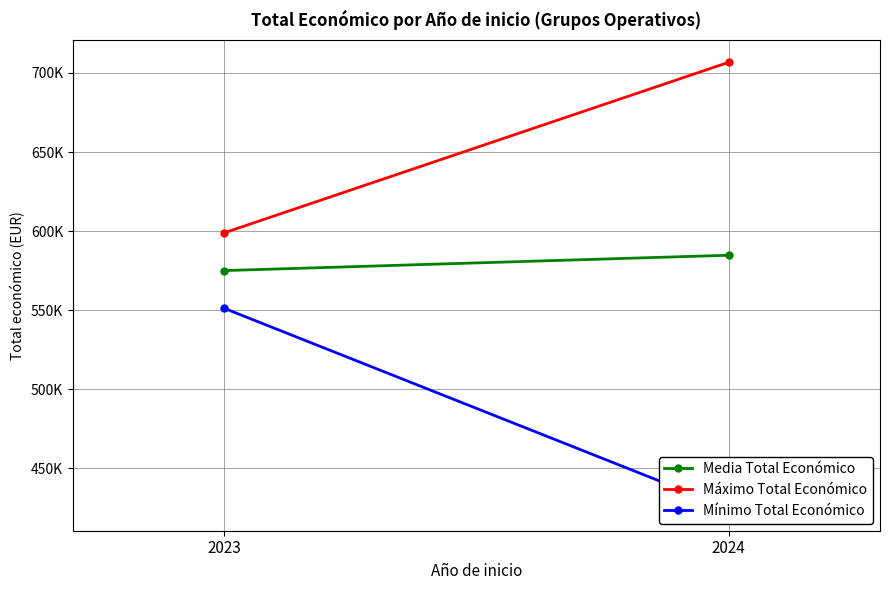

What is the spread (max minus min) of values at 2023?

47713.0